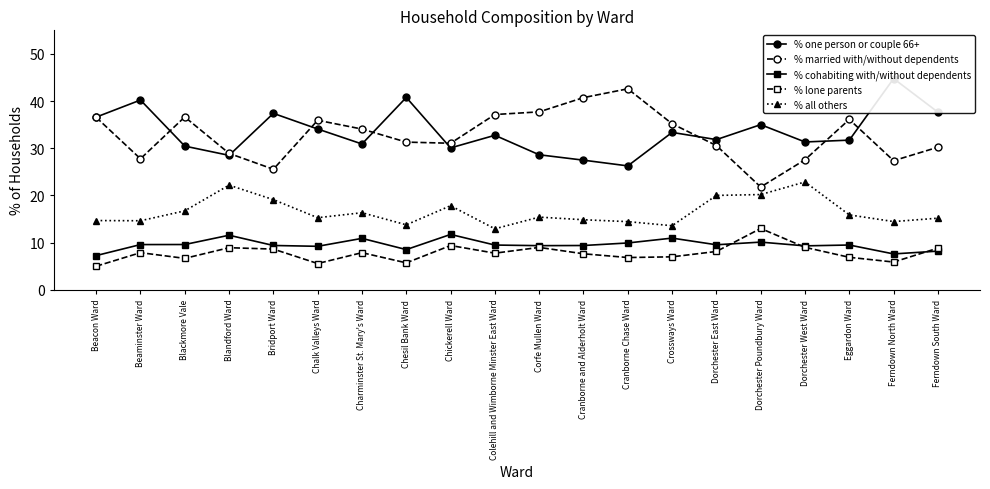

True or false: % cohabiting with/without dependents and % lone parents intersect in this chart.

True